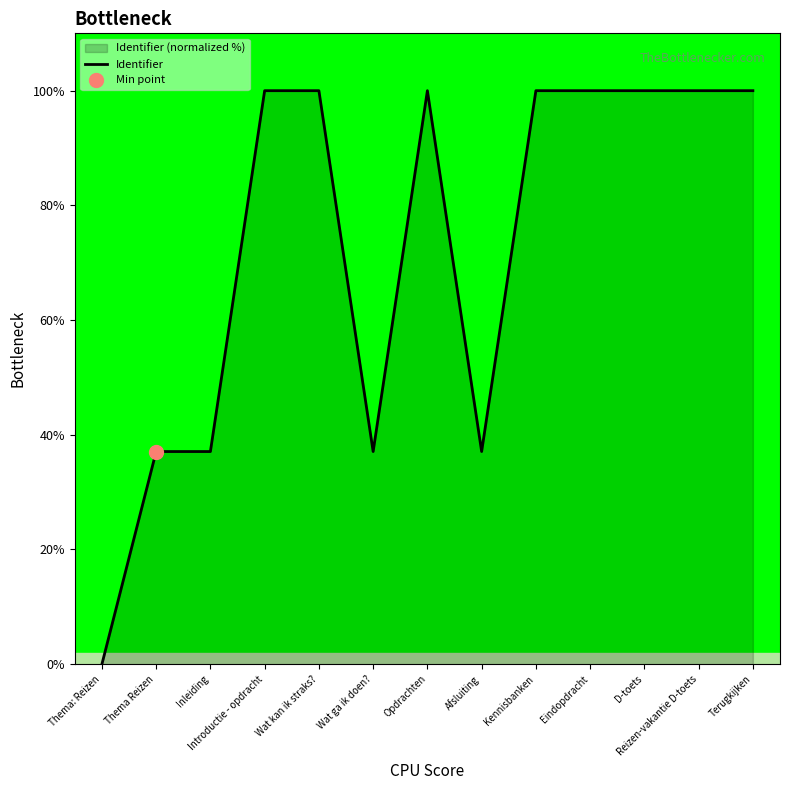

True or false: there are more than 0 points higher than both neighbors.

True